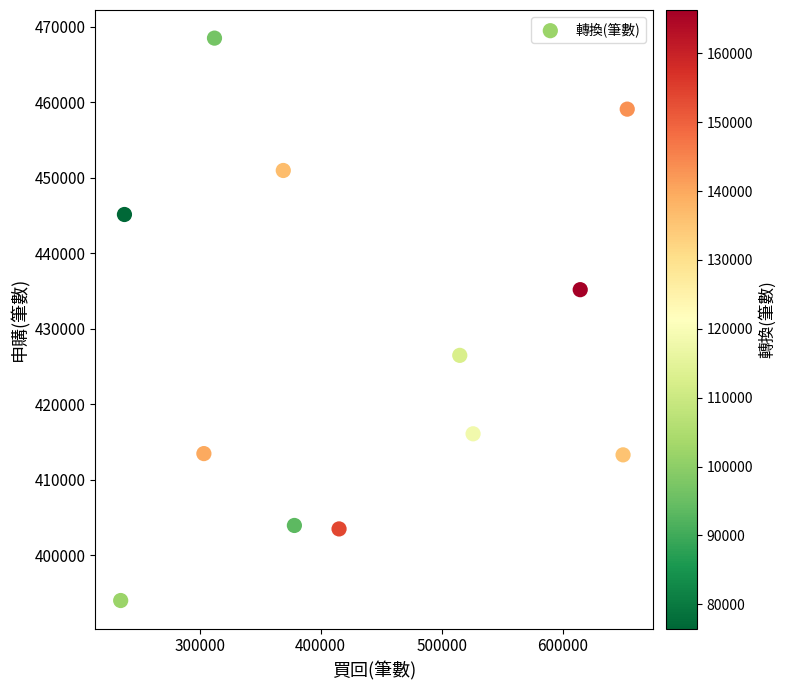

What Y value in the scatter plot is closest to 431251?

435180